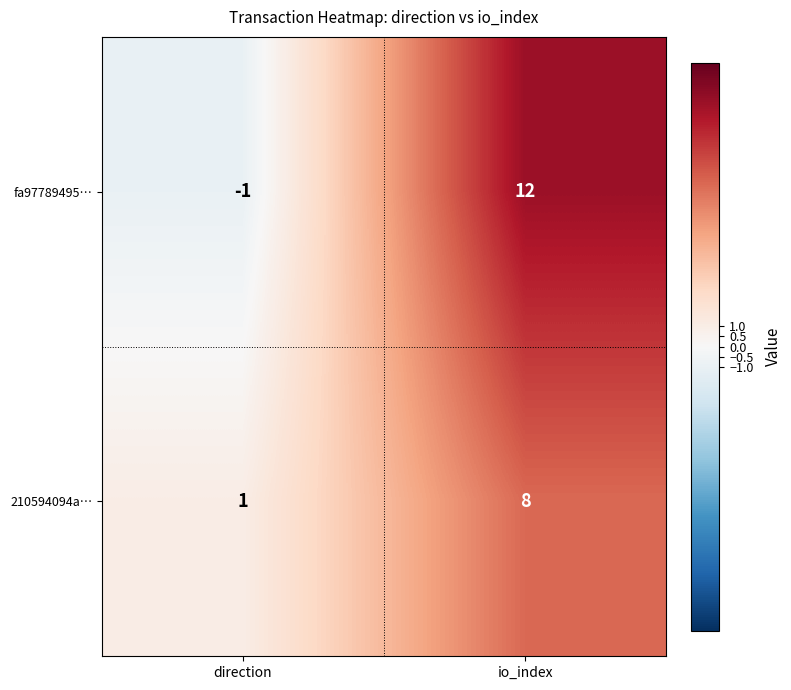

The value of 210594094a… at io_index is 2. True or false?

False